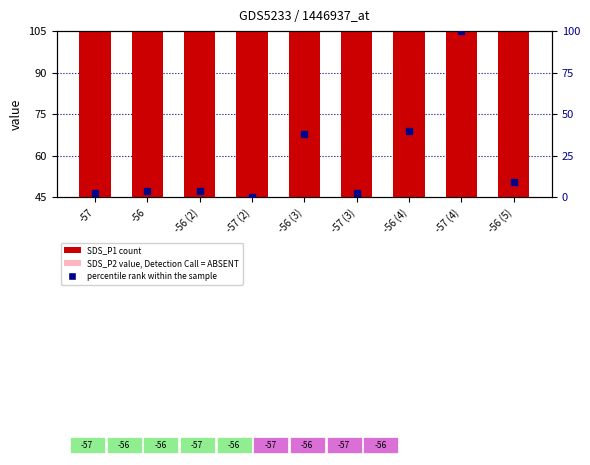

Reading left to right, what are all the values shown in this chart?

SDS_P1: -57=75.0	-56=60.0	-56 (2)=70.0	-57 (2)=88.5	-56 (3)=65.0	-57 (3)=61.5	-56 (4)=70.0	-57 (4)=65.0	-56 (5)=75.0
SDS_P2: -57=75.0	-56=60.0	-56 (2)=70.0	-57 (2)=70.0	-56 (3)=65.0	-57 (3)=61.5	-56 (4)=70.0	-57 (4)=65.0	-56 (5)=75.0
percentile rank: -57=2.9	-56=3.6	-56 (2)=3.6	-57 (2)=0.0	-56 (3)=38.4	-57 (3)=2.9	-56 (4)=39.9	-57 (4)=100.0	-56 (5)=9.4